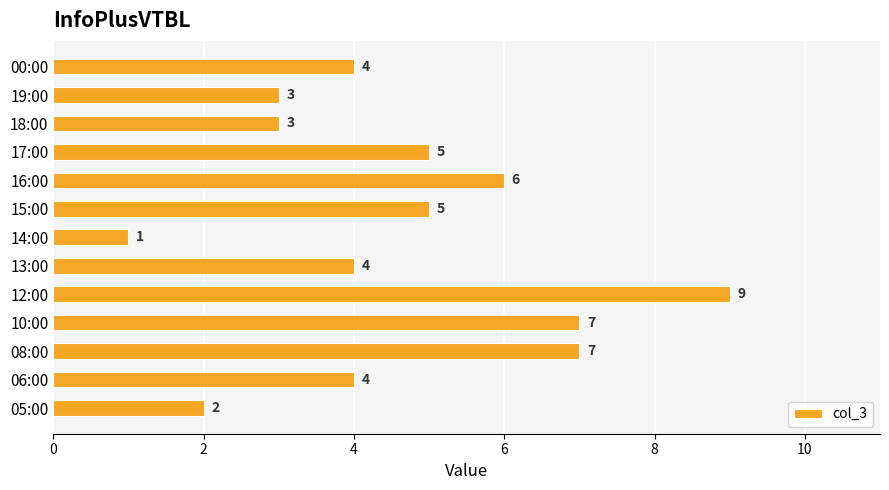

At which category does the chart reach its peak across all series?

12:00